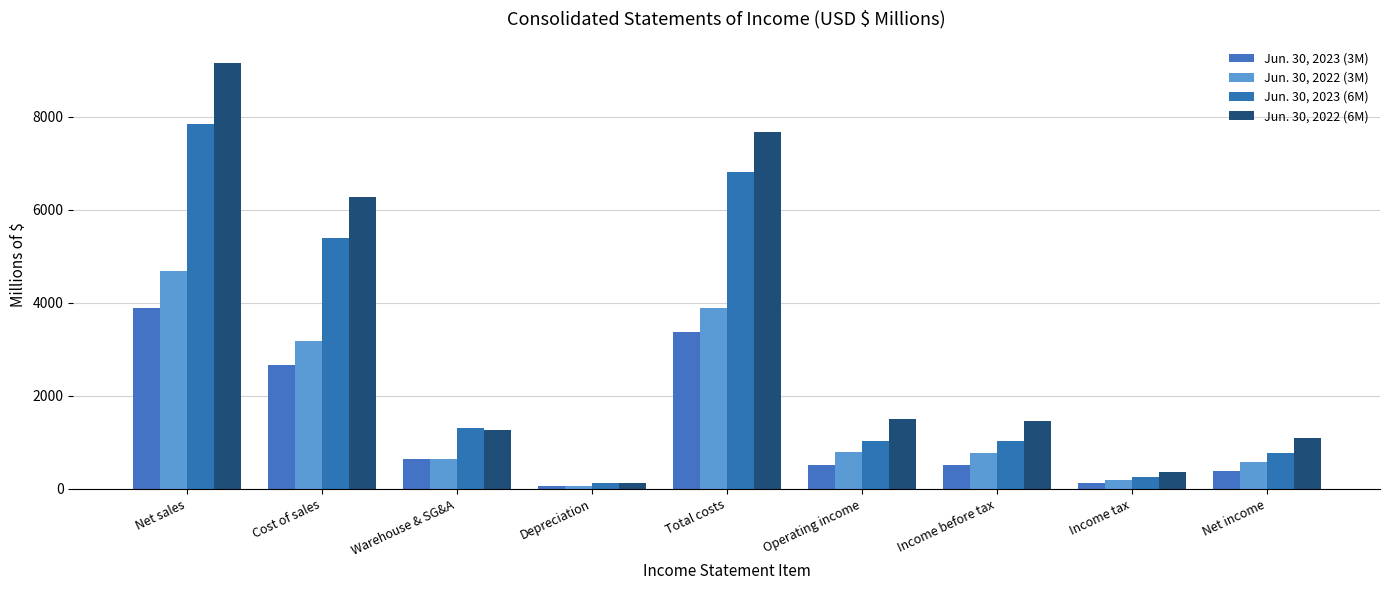

Which series has the largest range (max minus min)?

Jun. 30, 2022 (6M)